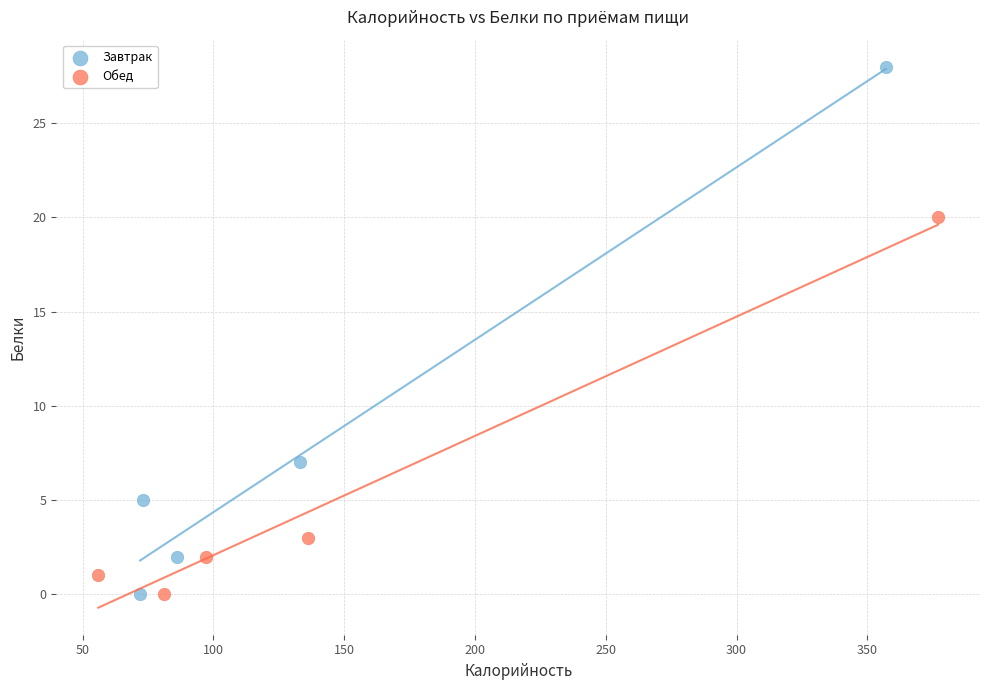

Which series contains the highest Y value?

Завтрак